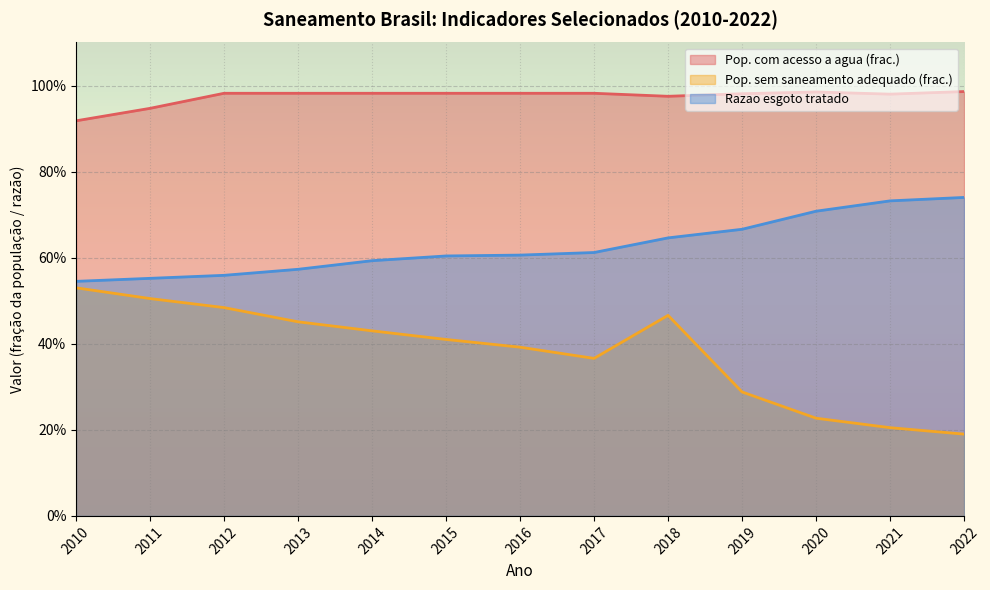

True or false: Pop. sem saneamento adequado (frac.) and Pop. com acesso a agua (frac.) cross at least once.

False